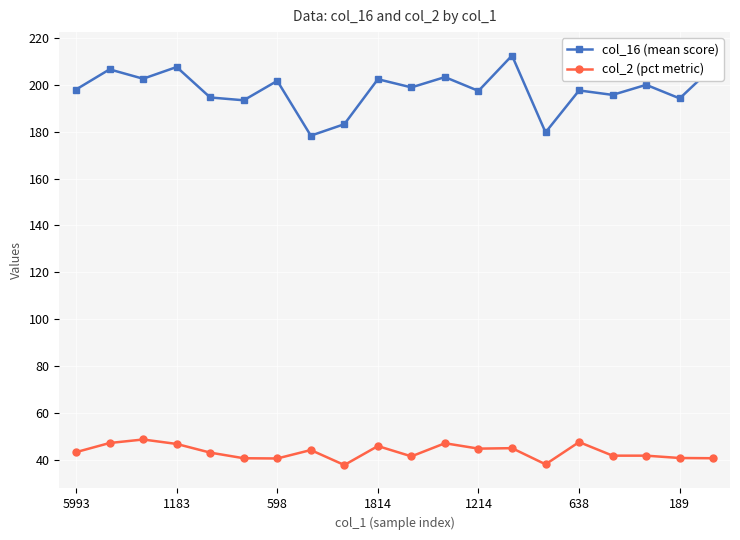

Which series has the largest range (max minus min)?

col_16 (mean score)